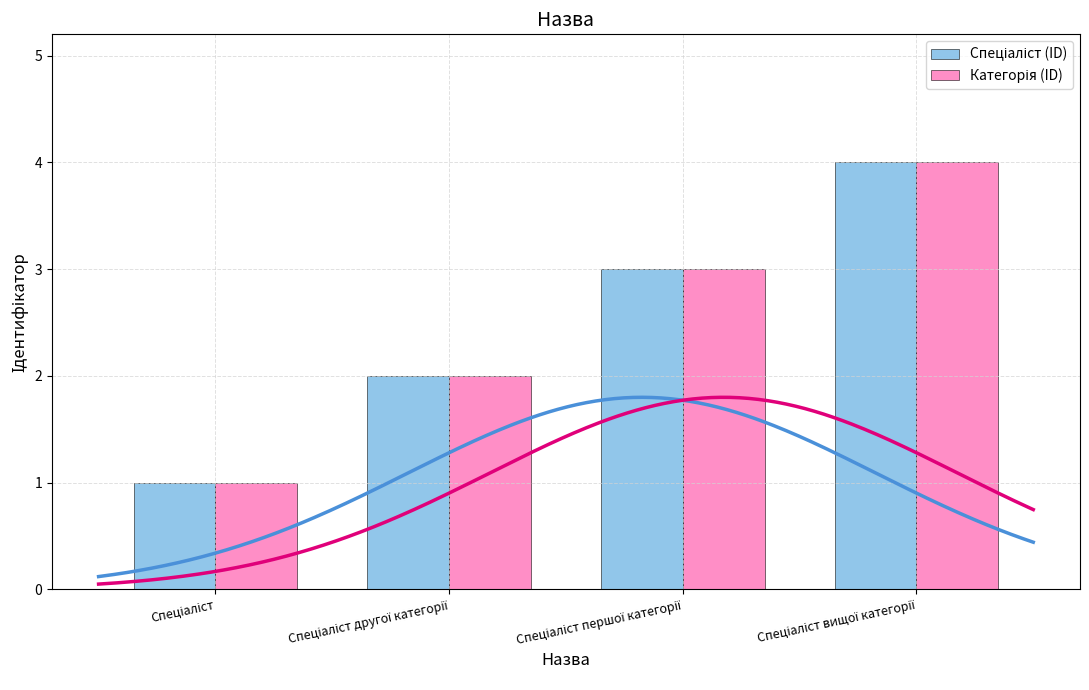

What is the average value of the Спеціаліст (ID) series?

2